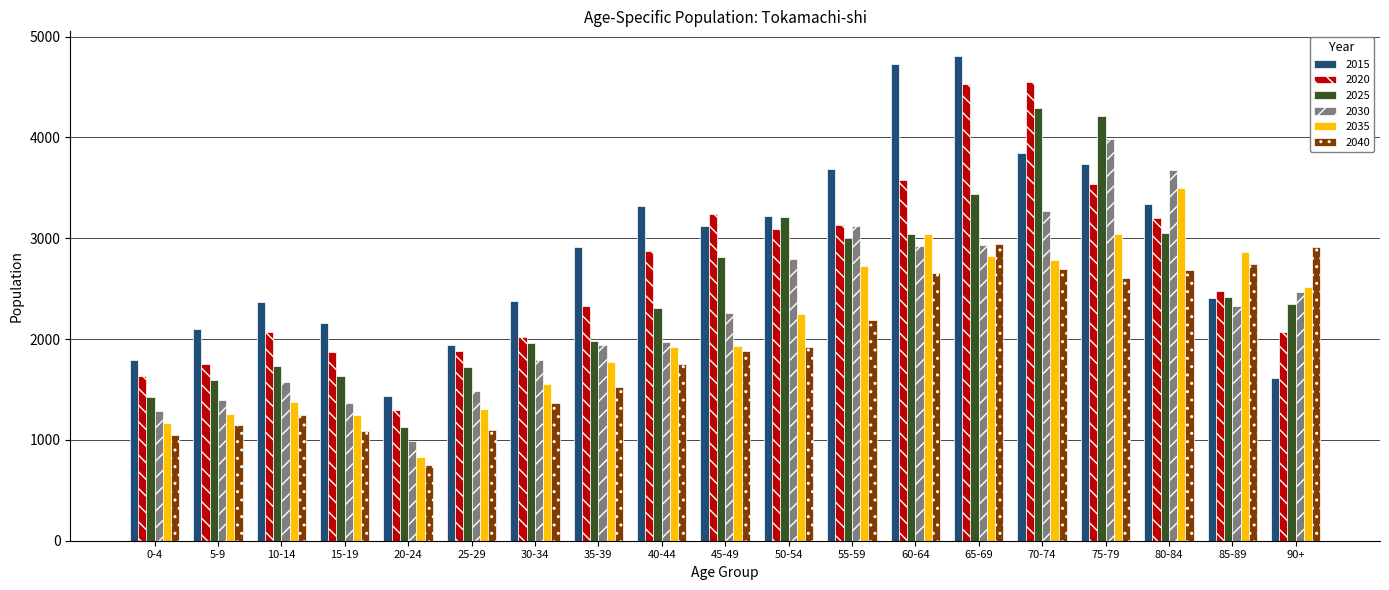

What is the difference between the highest and lowest values at 70-74?

1856